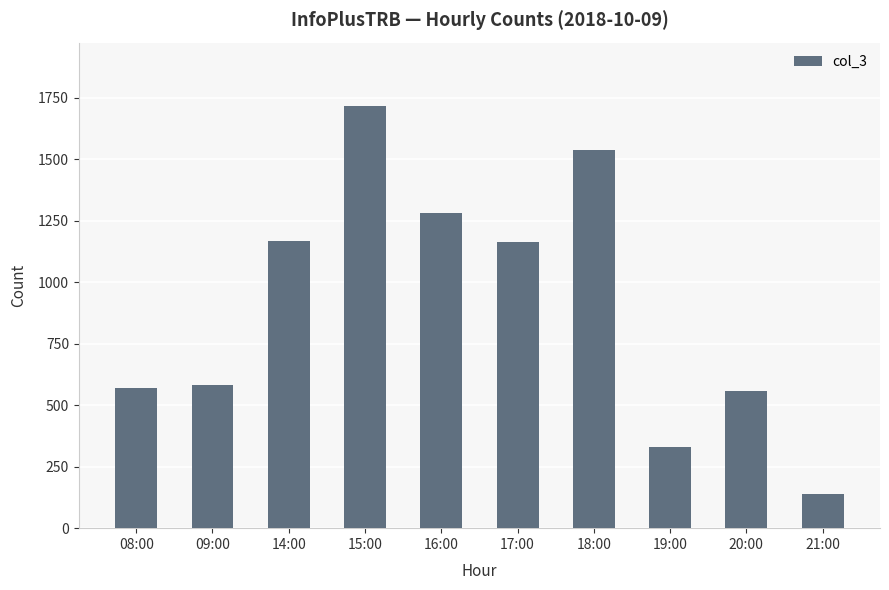

Count the number of categories in the chart.

10